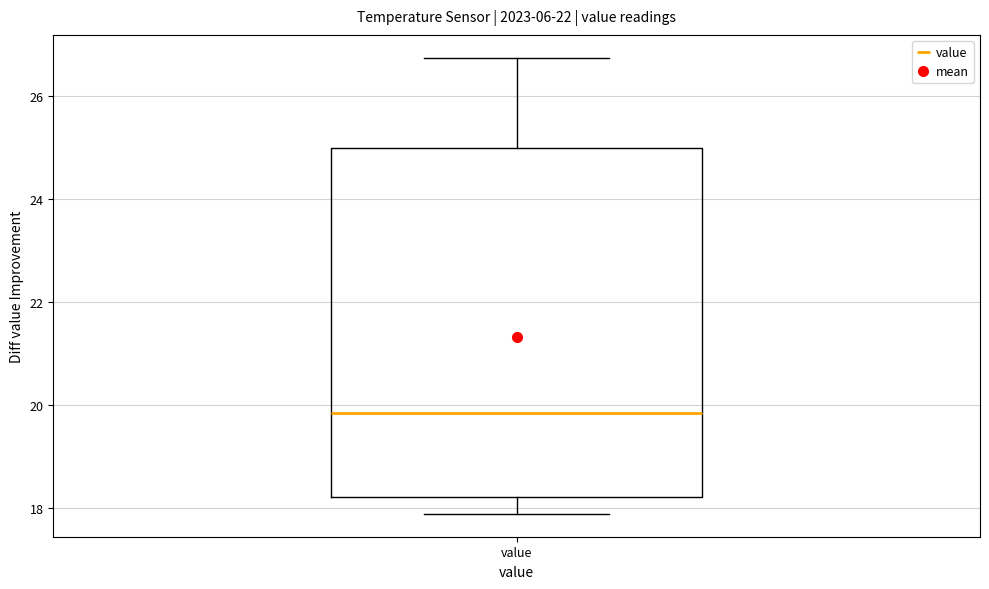

Read this box plot against the y-axis: the position of the median line, the range covered by the box, and the ends of both whiskers. The values are not printed on the chart, so give them approximately, as read against the axis.

median 19.8, box 18.2 to 25.0, whiskers 17.8 to 26.8